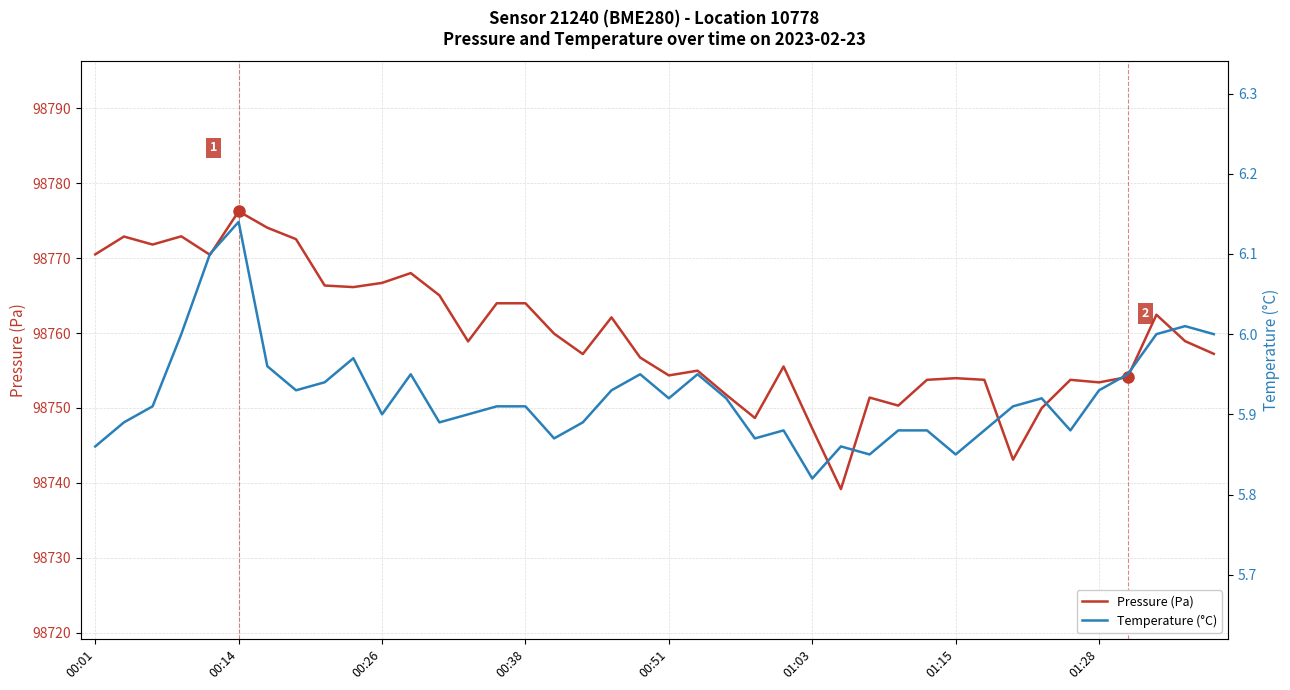

True or false: Pressure (Pa) has a value of 60479.3 at 00:38.

False